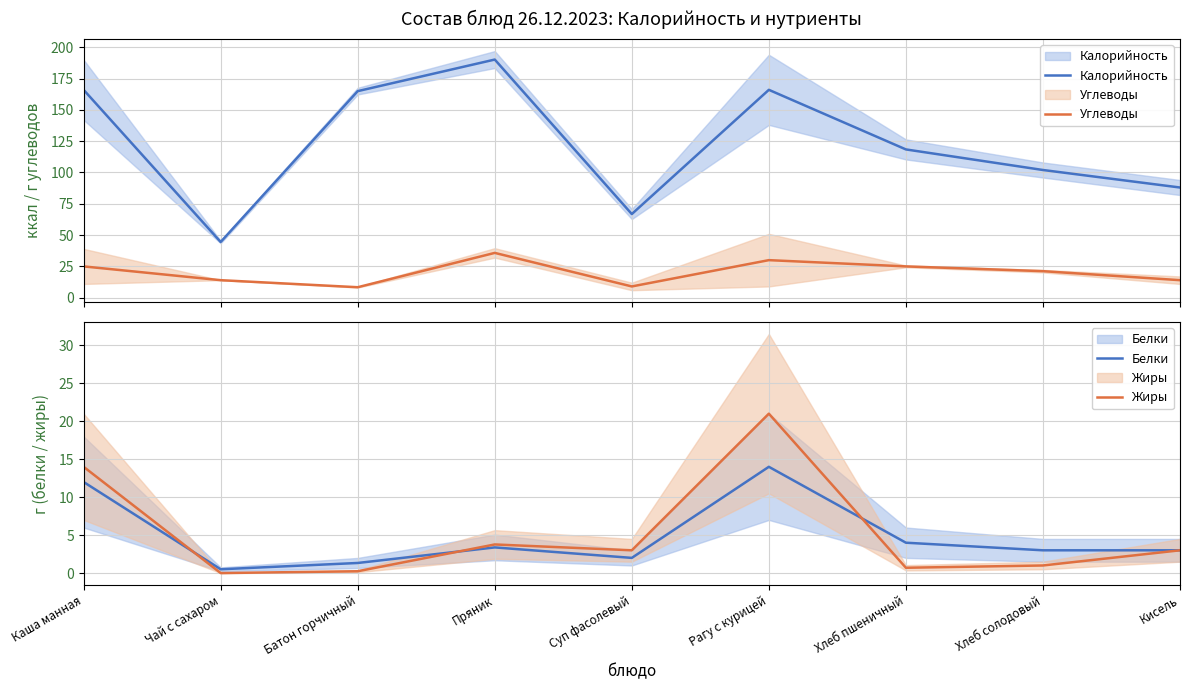

At which category is the sum across all series the highest?

Пряник